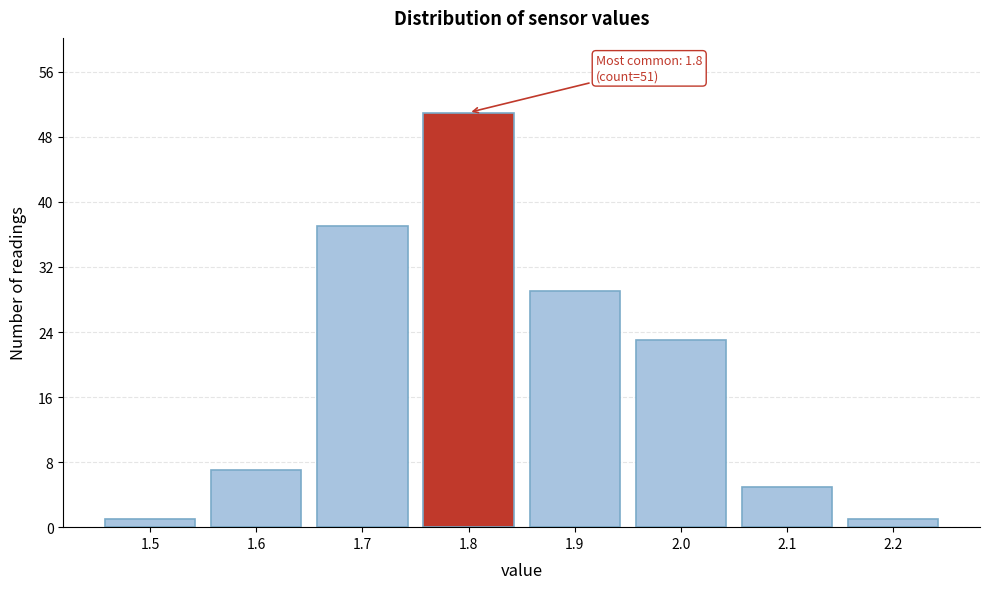

Over which range of the x-axis is the bar tallest?

1.75 to 1.85